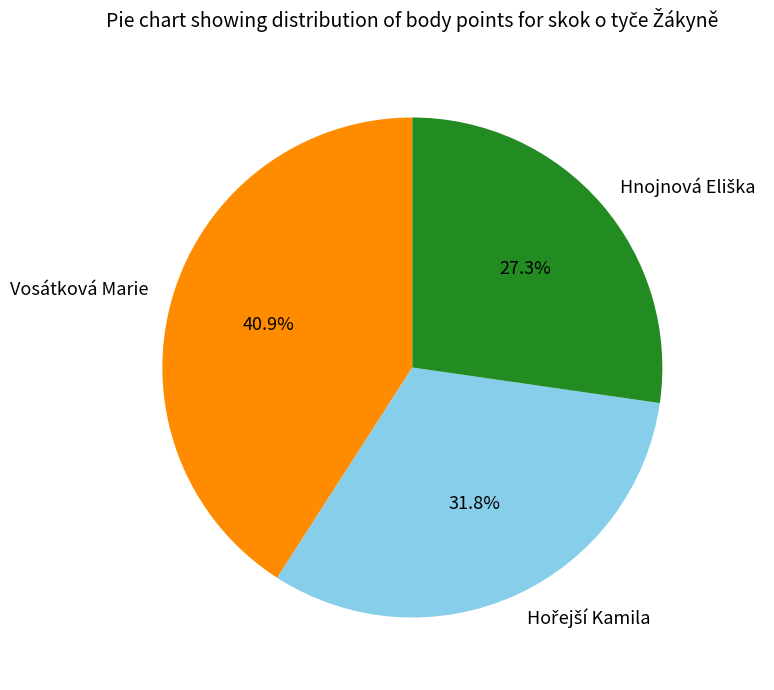

Is there any slice that represents more than half of the pie?

No